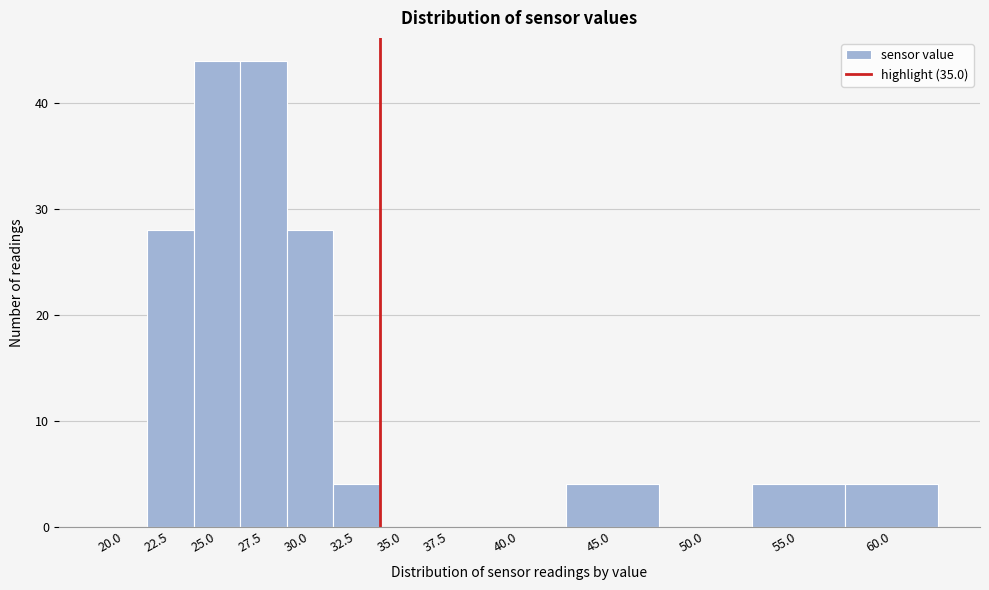

Reading right to left, what are all the values shown in this chart?

60.0=4	55.0=4	50.0=0	45.0=4	40.0=0	37.5=0	35.0=0	32.5=4	30.0=28	27.5=44	25.0=44	22.5=28	20.0=0